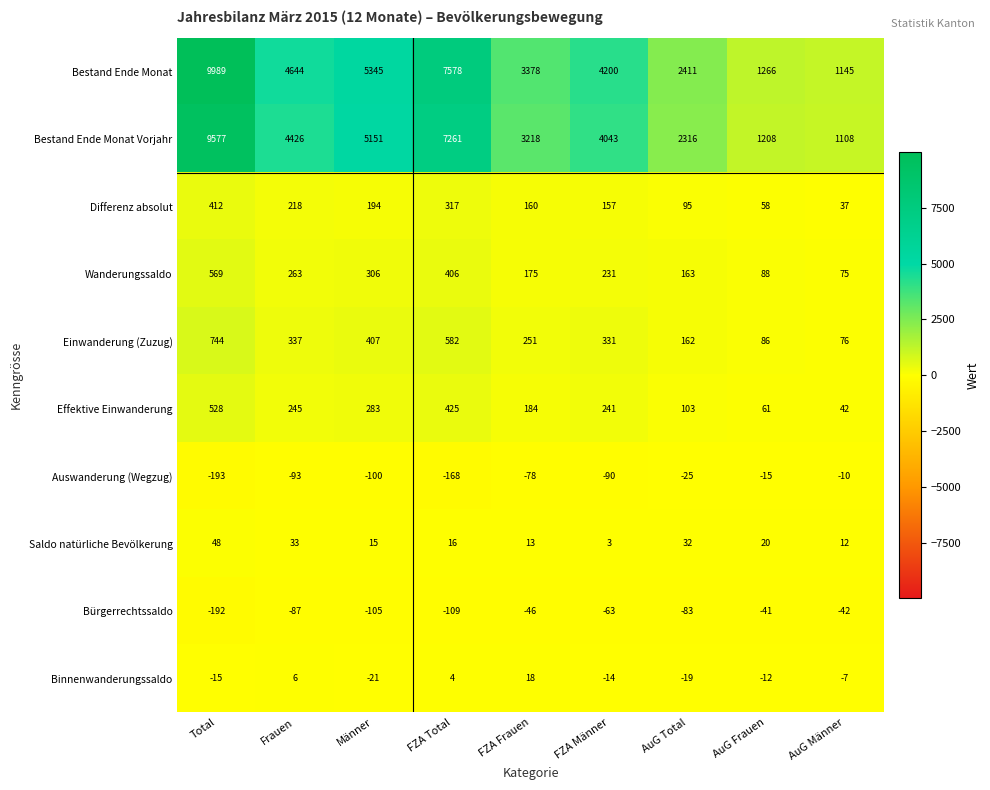

How many values in the Wanderungssaldo series are below 231?

4